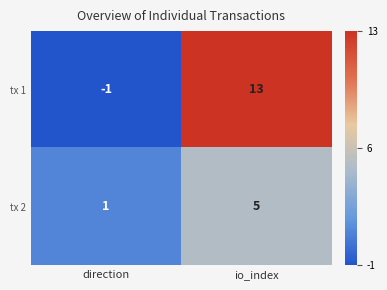

What is the sum of the tx 1 values at direction and io_index?

12